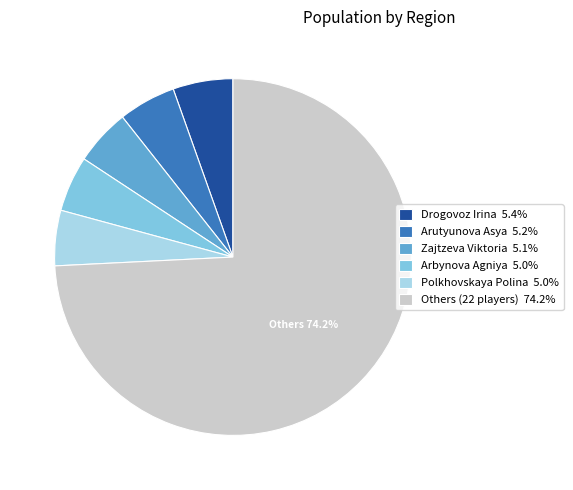

Approximately how many times larger is the value at Zajtzeva Viktoria 5.1% compared to Arbynova Agniya 5.0%?

1.0